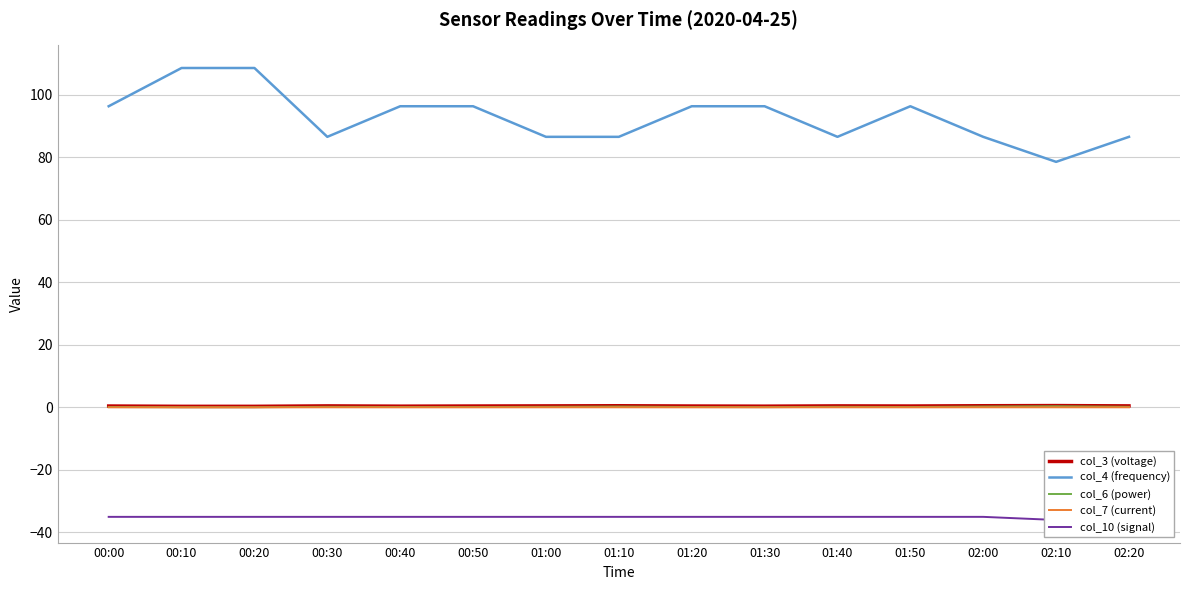

What is the difference between the maximum and minimum values in the col_6 (power) series?

0.3